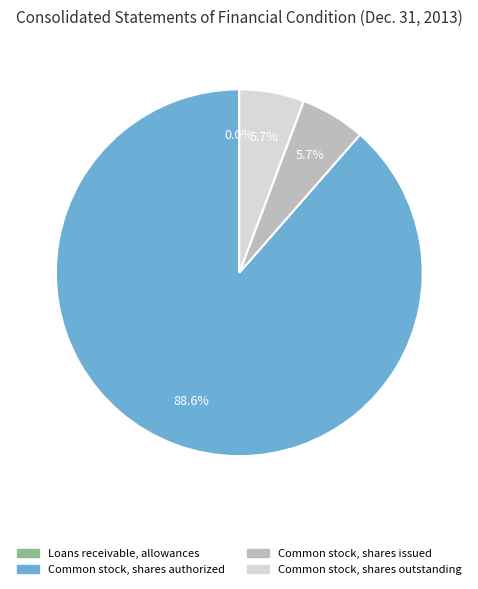

What is the ratio of the value at Common stock, shares authorized to the value at Common stock, shares issued?

15.5